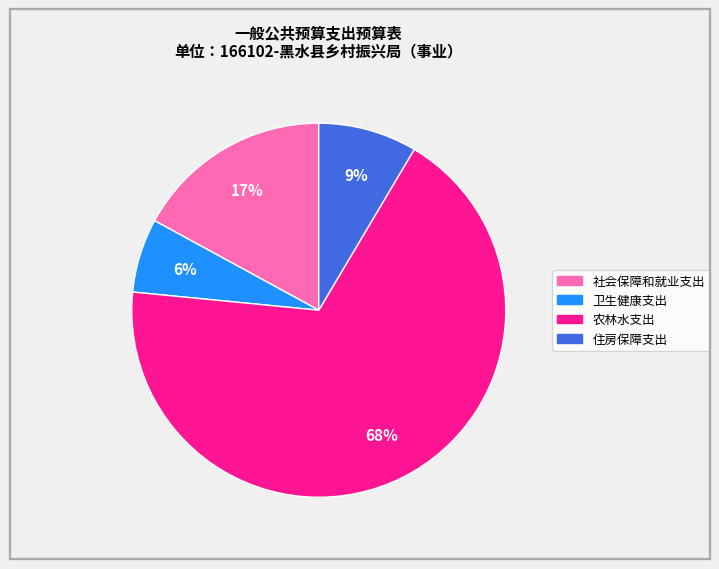

What is the smallest slice in the pie chart?

卫生健康支出